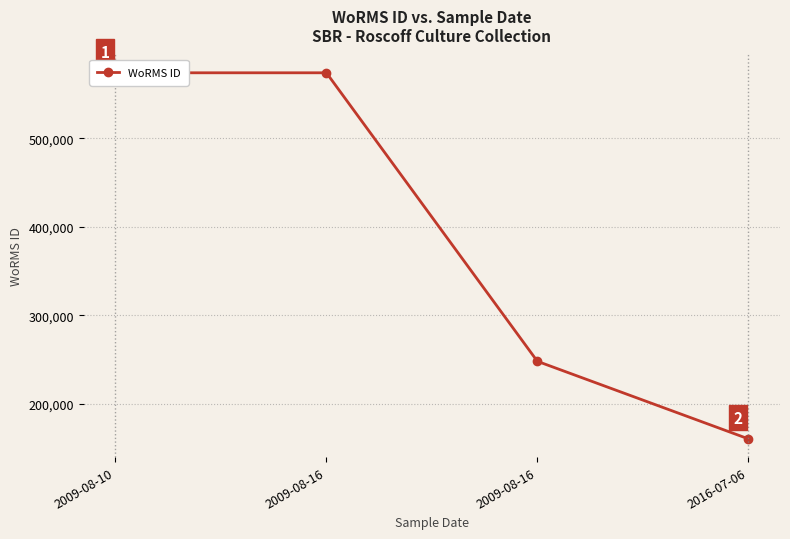

What is the sum of all values?

1556609